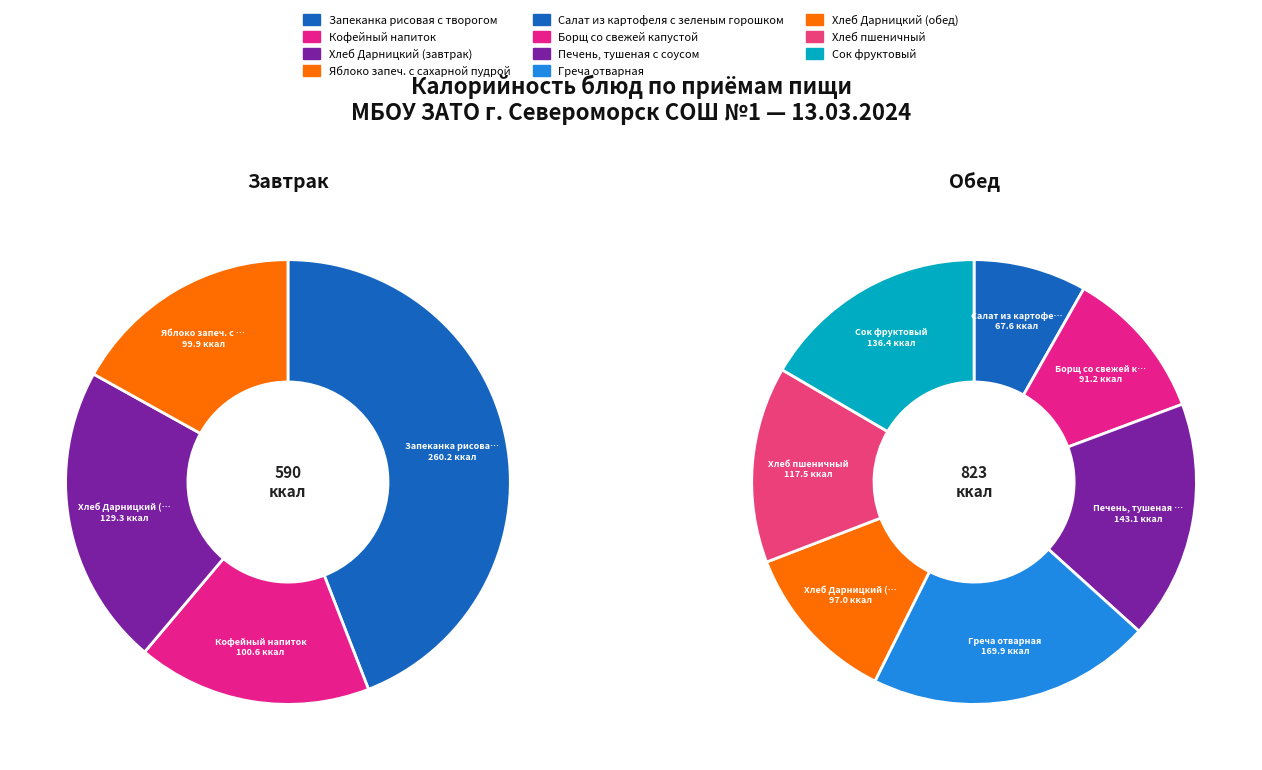

To the nearest percent, what is the difference between the largest and smallest slice percentages?

14%